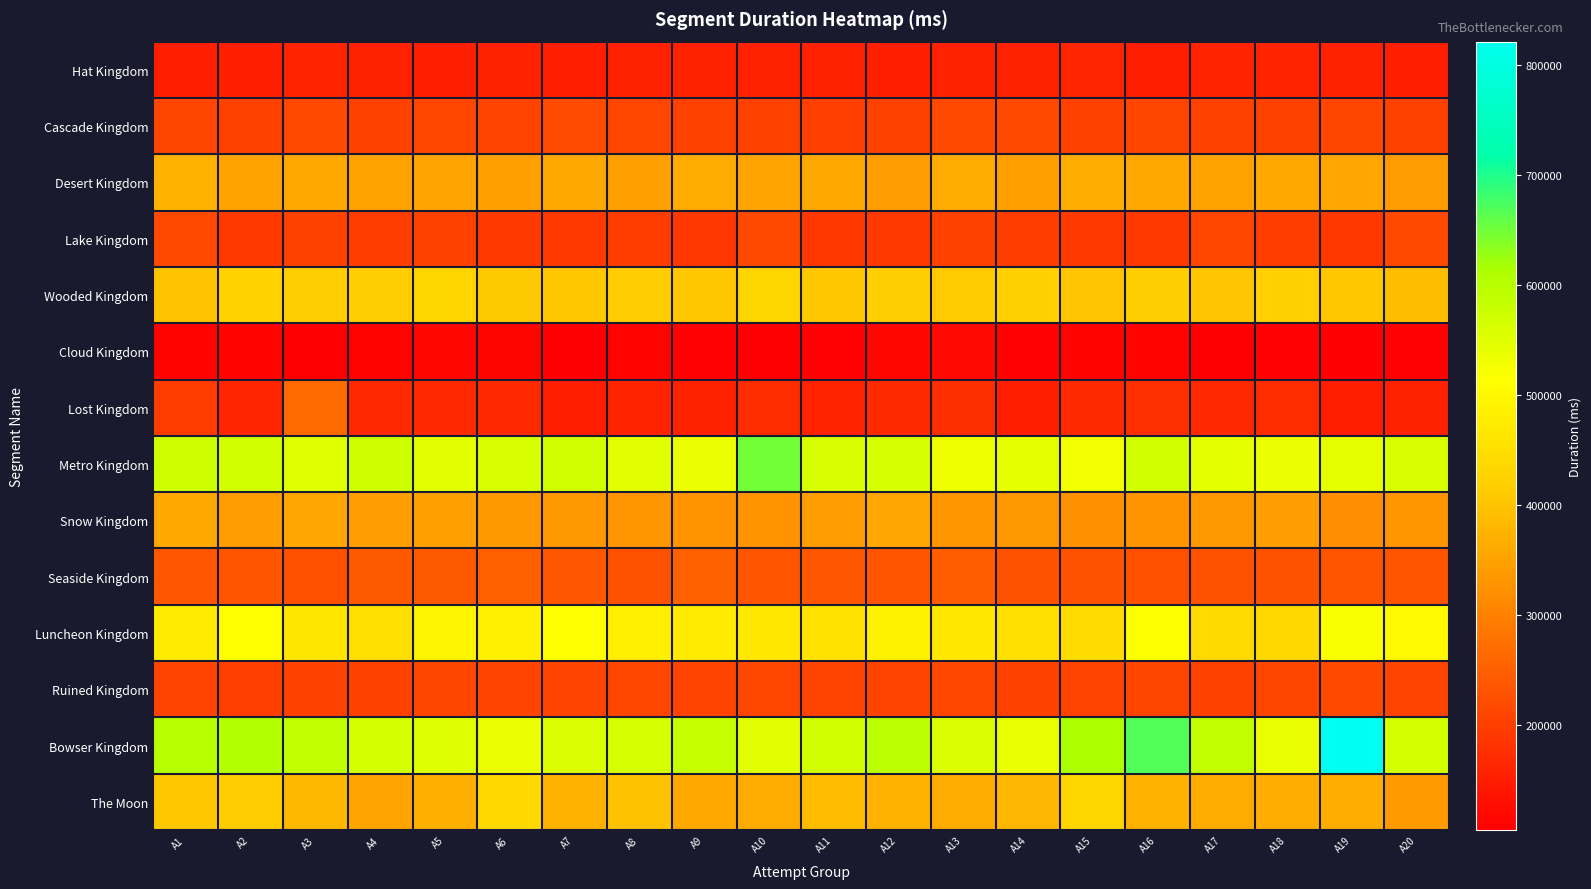

What is the total value across all series at A18?

4279806